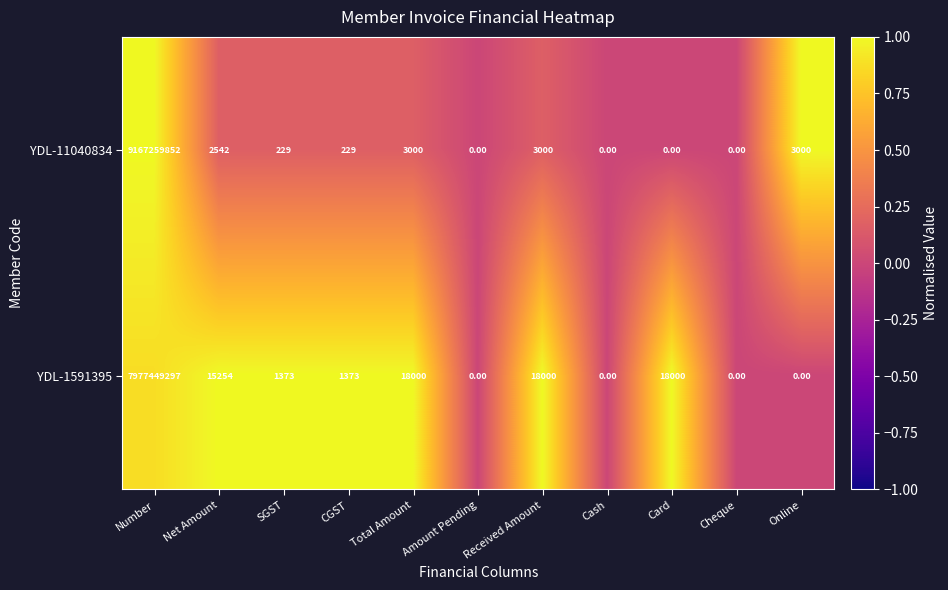

At which label does YDL-11040834 first exceed 229?

Number